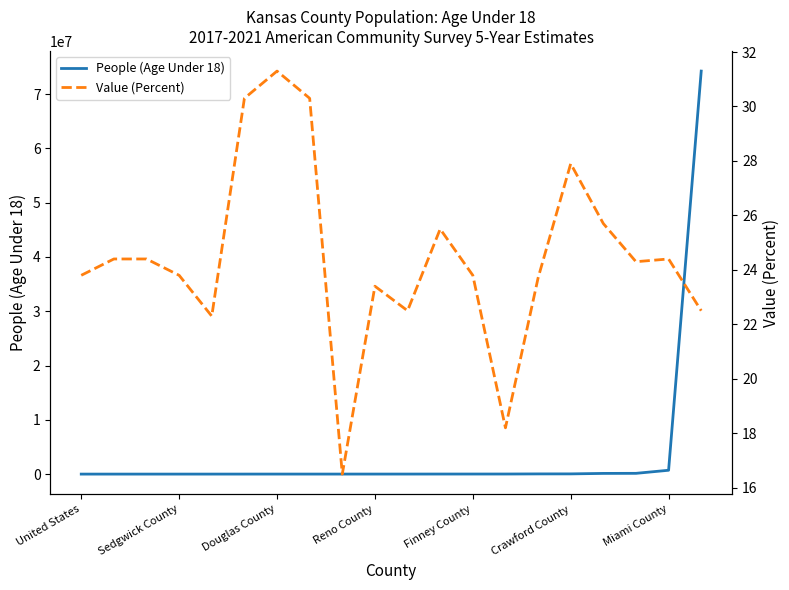

What position from the right is Miami County?

2